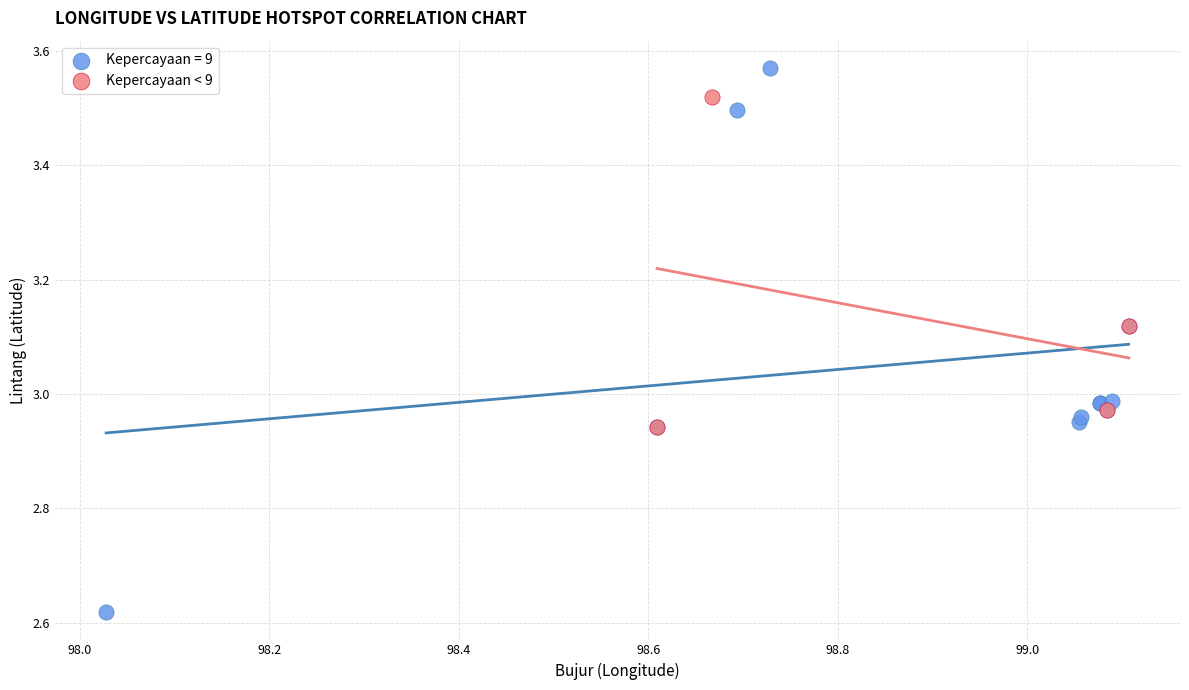

Which series has the widest spread of Y values?

Kepercayaan = 9